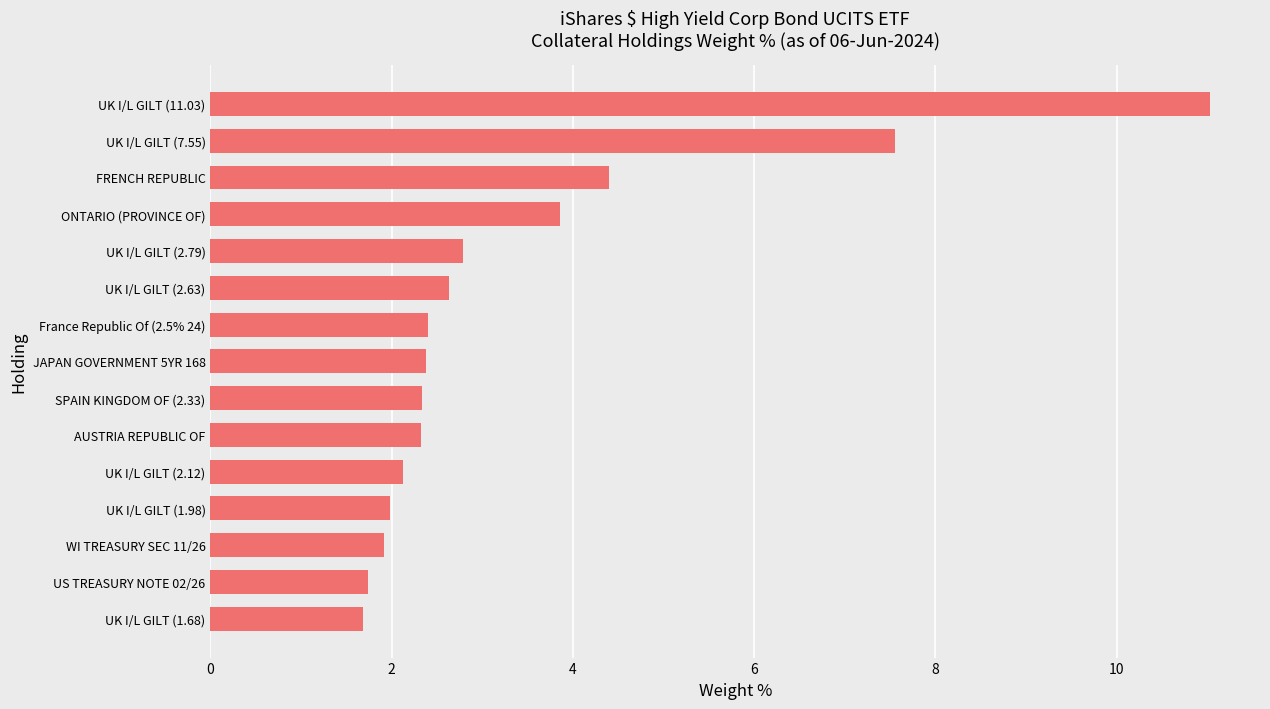

Which has a higher value, US TREASURY NOTE 02/26 or ONTARIO (PROVINCE OF)?

ONTARIO (PROVINCE OF)